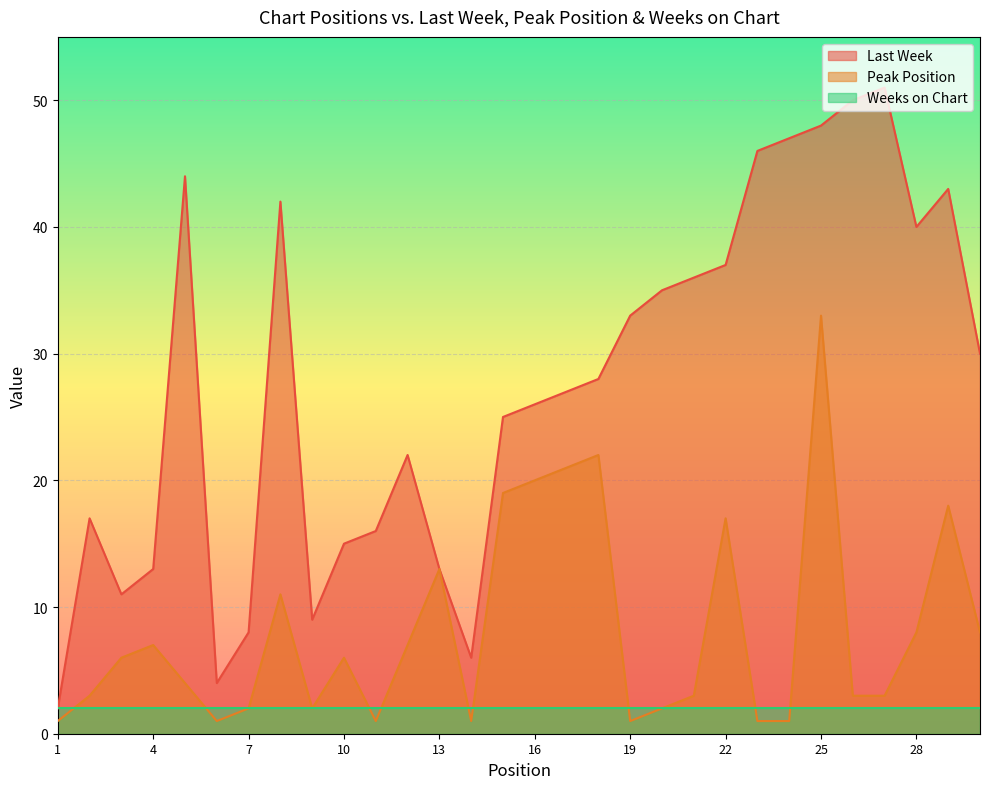

True or false: Peak Position and Last Week intersect in this chart.

False